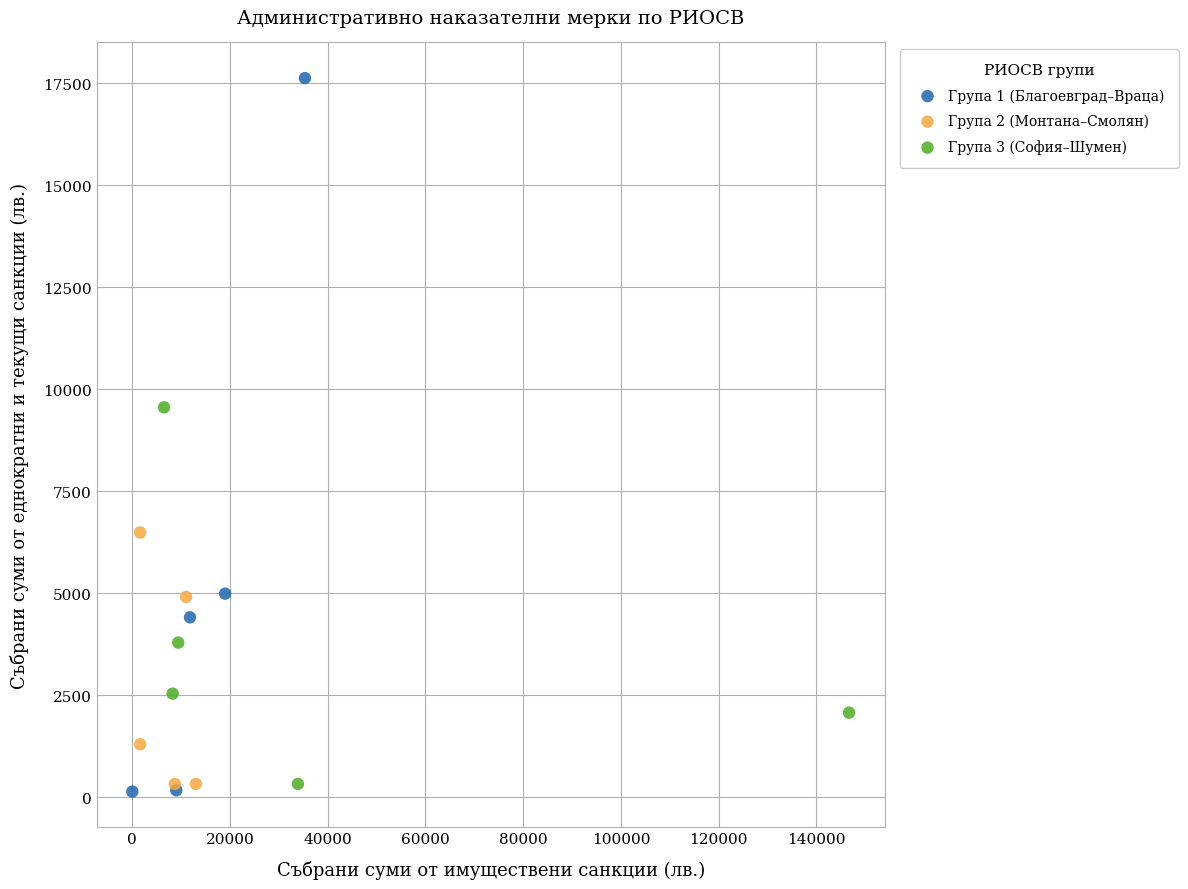

Which series contains the highest Y value?

Група 1 (Благоевград–Враца)